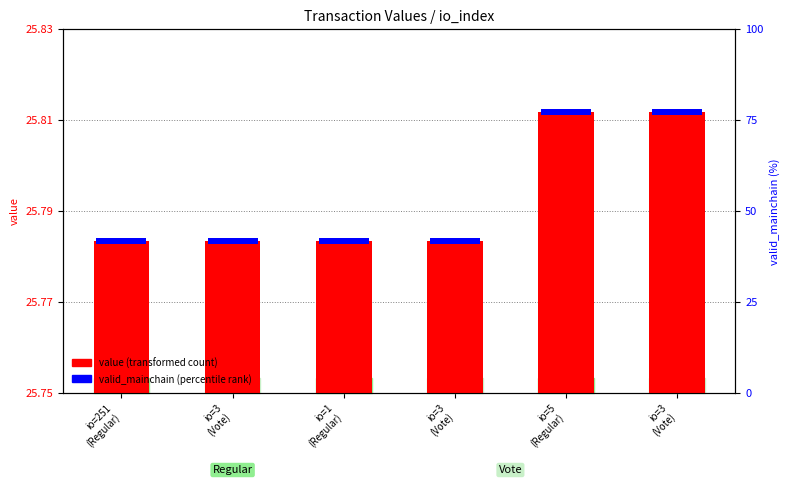

Rank the series at io=3
(Vote) from lowest to highest value.

valid_mainchain (percentile rank), value (transformed count)